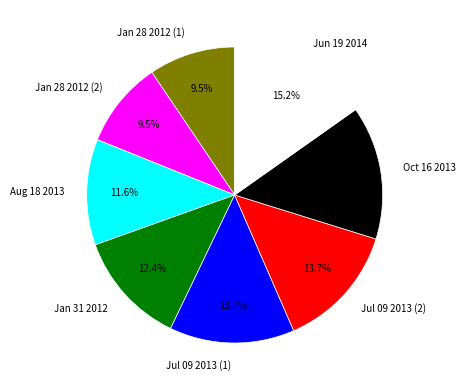

Which slice is the largest?

Jun 19 2014